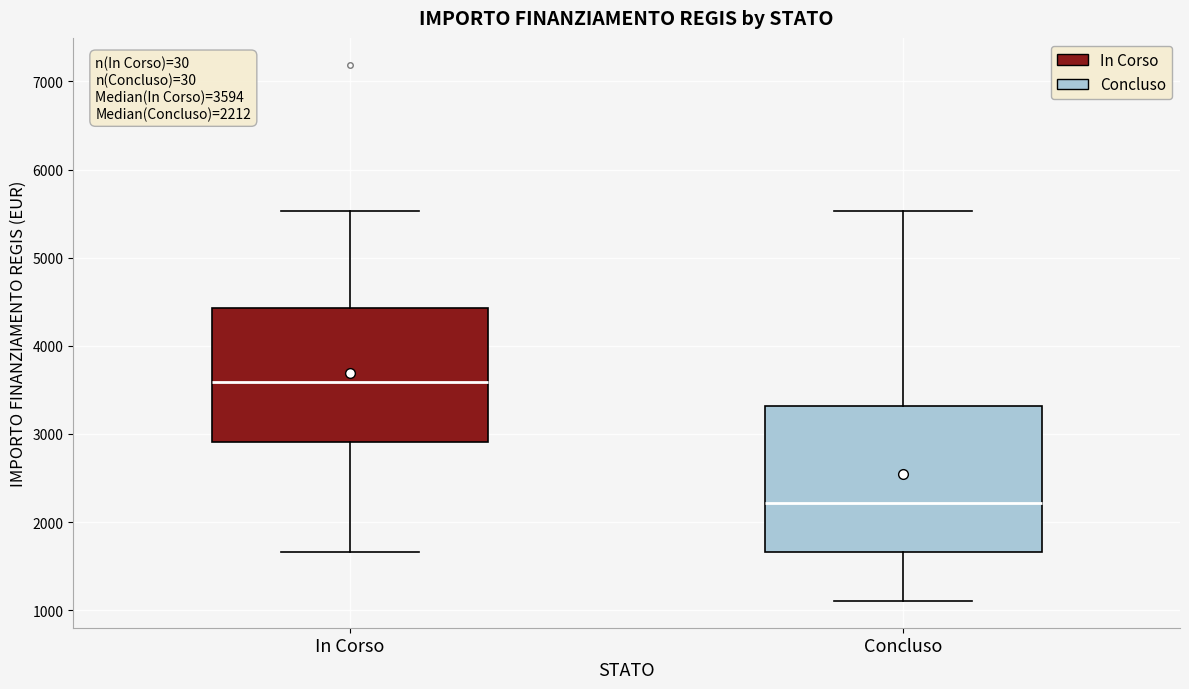

Which box's median line is the lowest?

Concluso